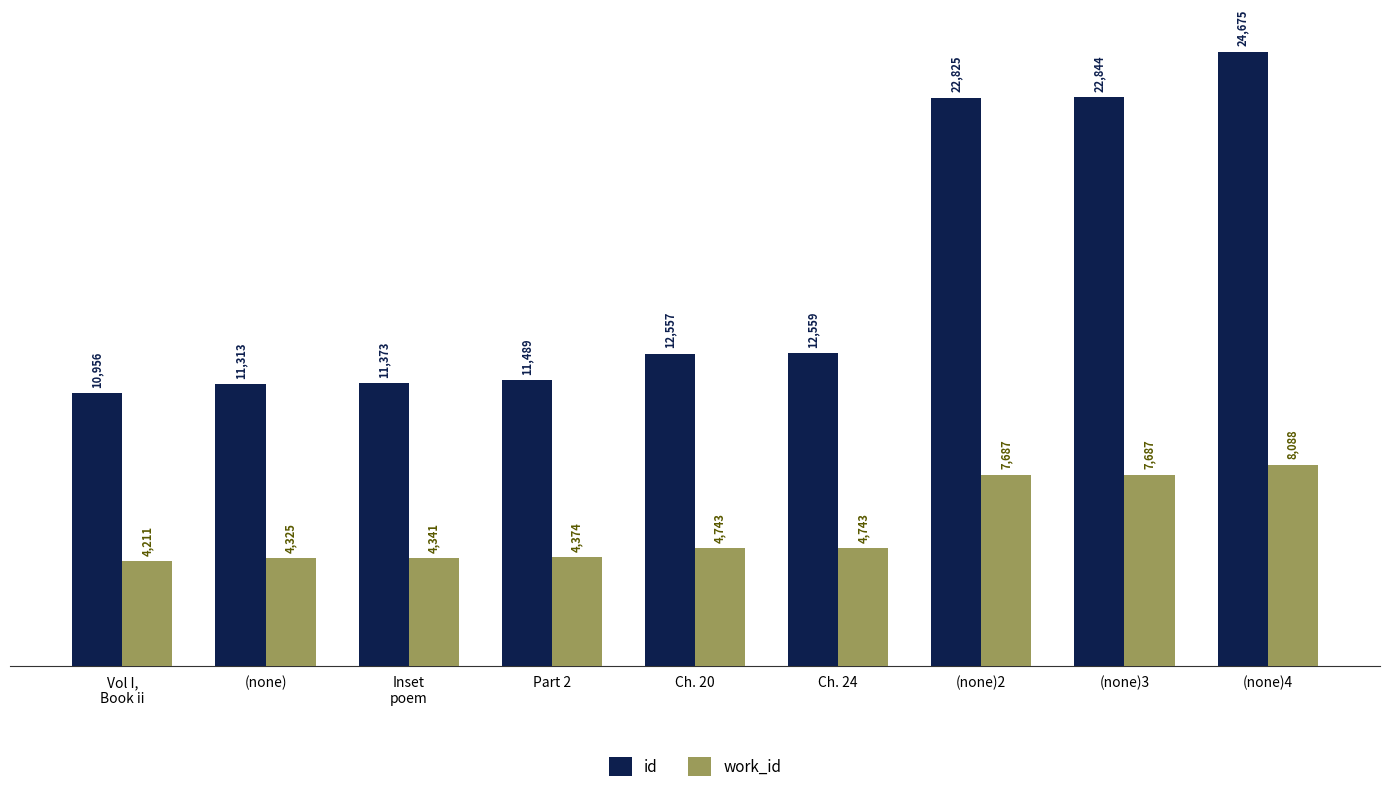

What is the average value of the work_id series?

5578